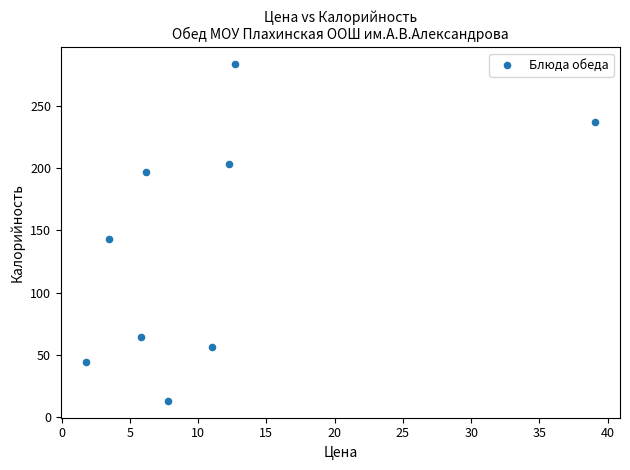

What is the average X value?

11.1